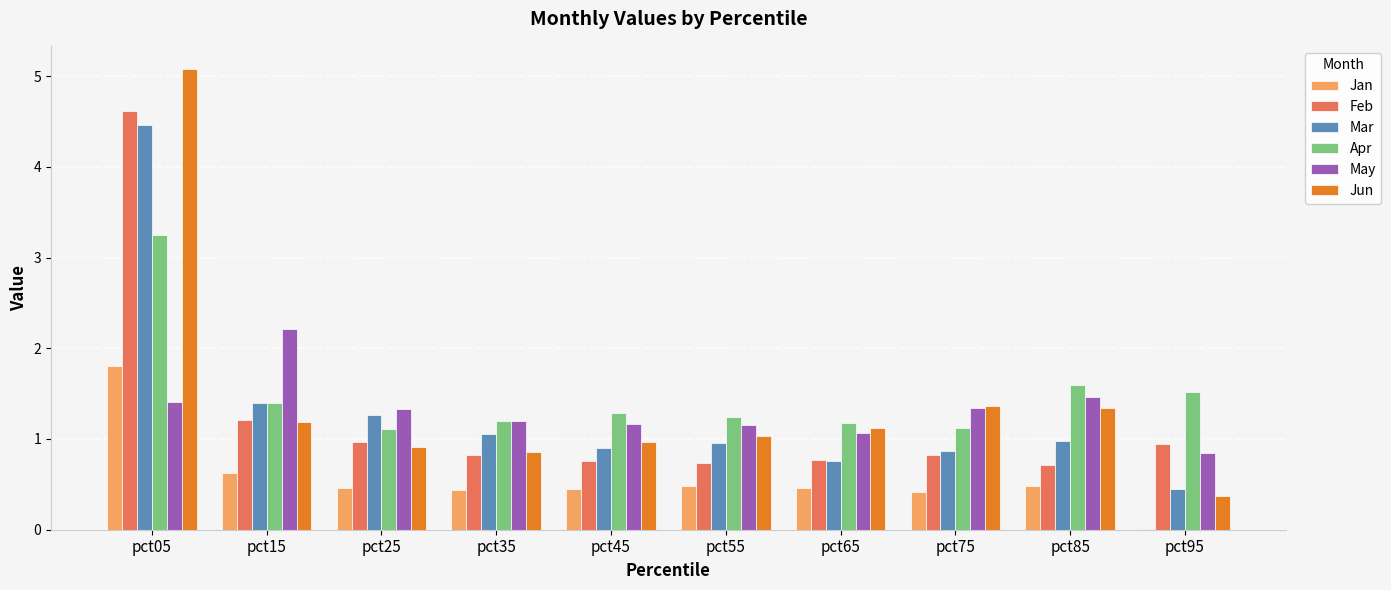

What is the sum of all Apr values?

14.9